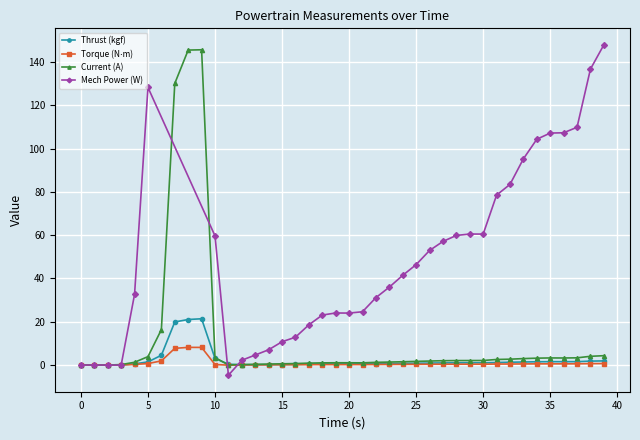

At which category is the sum across all series the highest?

9